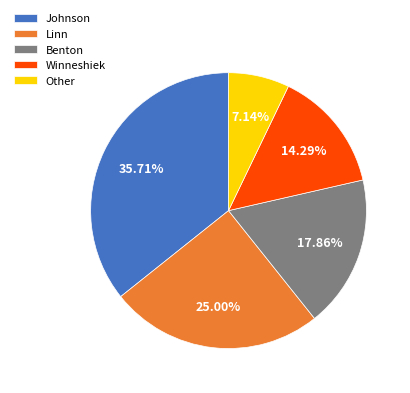

Is the sum of Johnson and Benton greater than half?

Yes